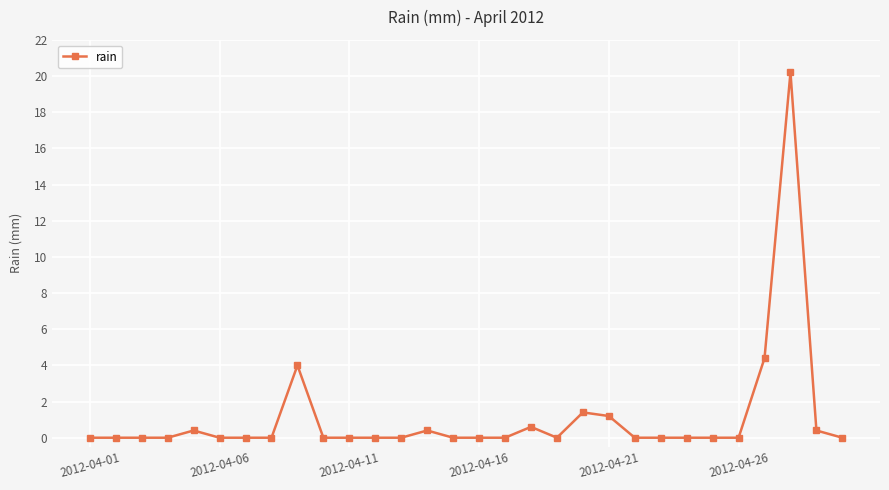

What is the sum of all values?

33.0